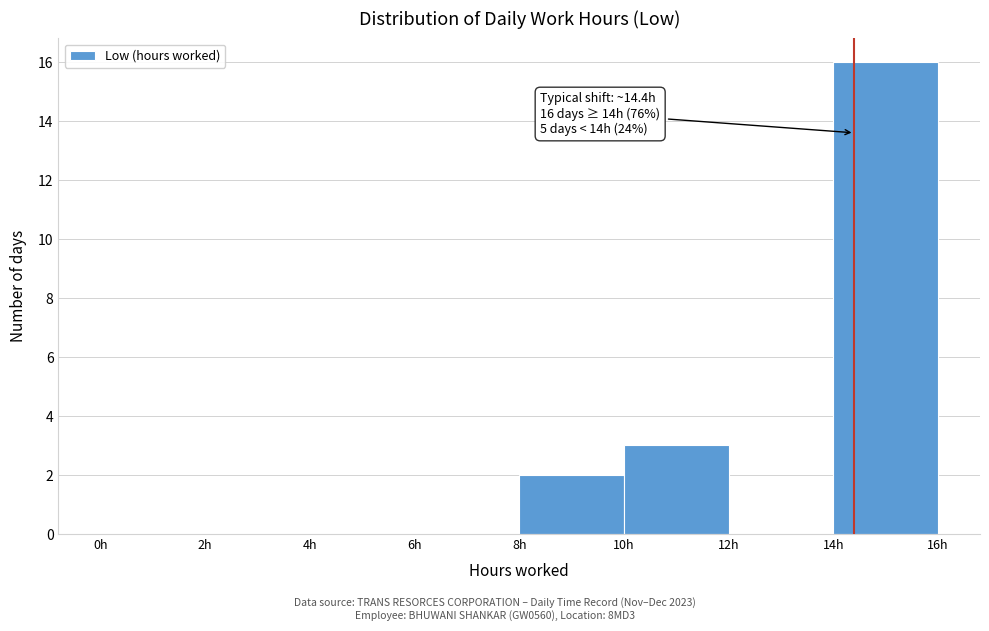

Over which range of the x-axis is the bar tallest?

14 to 16